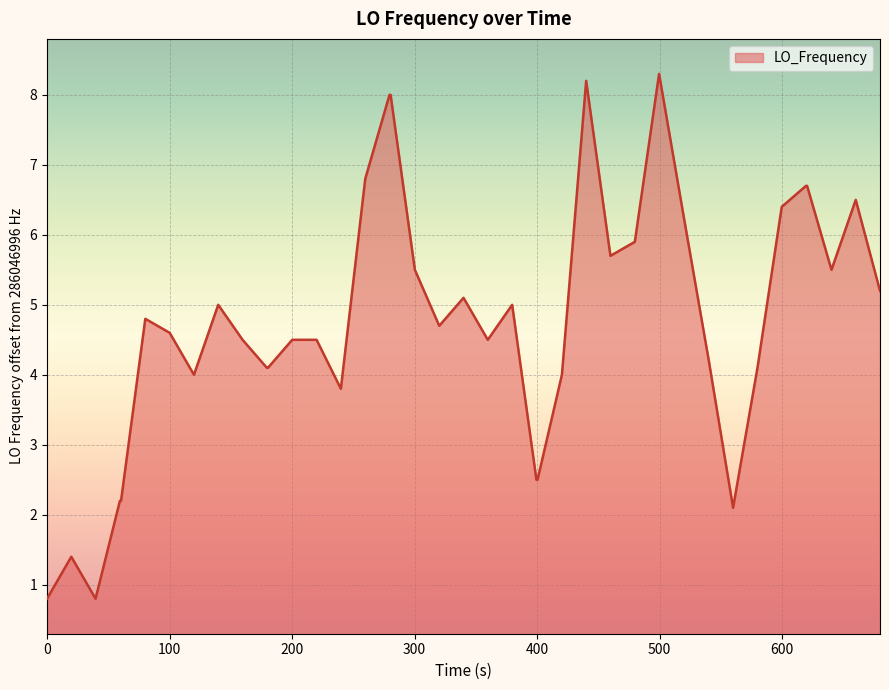

What is the smallest value displayed?

0.8